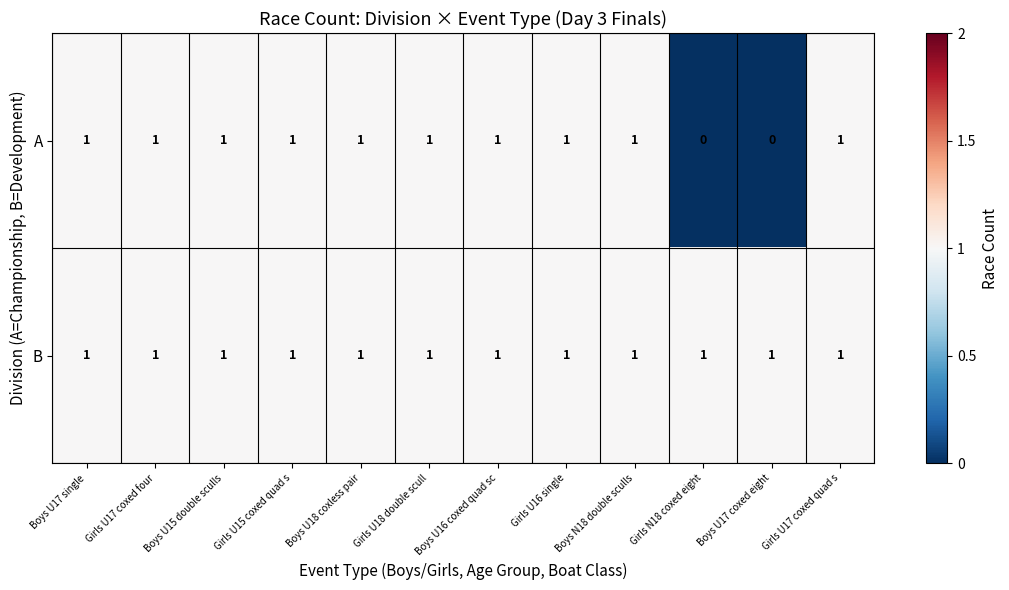

Rank the series by their average value, from highest to lowest.

B, A